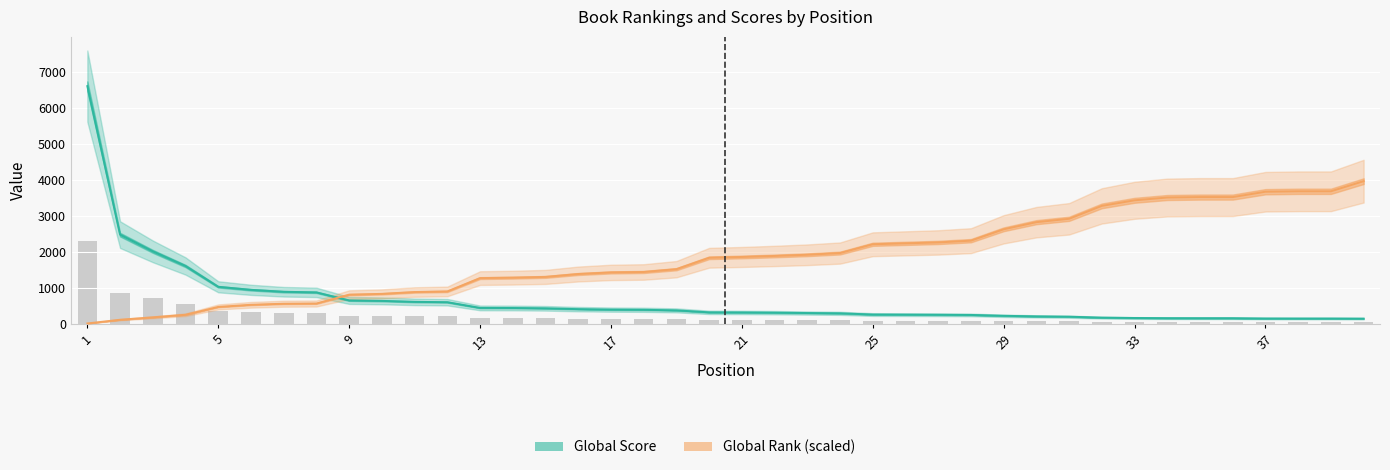

Reading left to right, list all the values displayed in this chart.

Global Score: 6603.0	2476.0	2011.0	1604.0	1026.0	942.0	888.0	871.0	647.0	635.0	608.0	598.0	439.0	437.0	428.0	405.0	392.0	387.0	371.0	316.0	313.0	307.0	297.0	289.0	255.0	252.0	249.0	244.0	220.0	204.0	195.0	169.0	159.0	154.0	153.0	153.0	145.0	144.0	144.0	141.0
Global Rank (scaled): 7.4	110.3	177.3	248.8	466.4	526.0	555.8	561.7	807.6	829.9	880.6	897.0	1268.0	1279.9	1300.7	1381.2	1425.9	1437.8	1515.3	1832.6	1855.0	1883.3	1916.1	1963.8	2208.1	2233.4	2258.8	2307.9	2623.8	2822.0	2915.8	3274.9	3429.9	3507.4	3519.3	3519.3	3668.3	3680.2	3680.2	3961.8